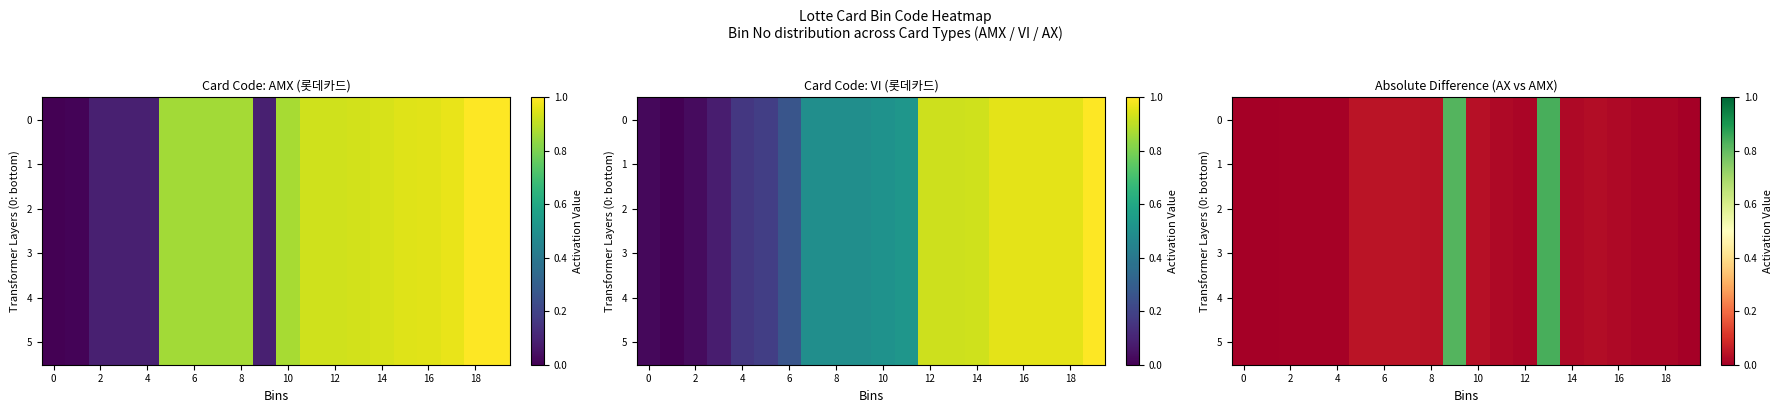

Is it true that 4 equals 0.0 at 6?

True